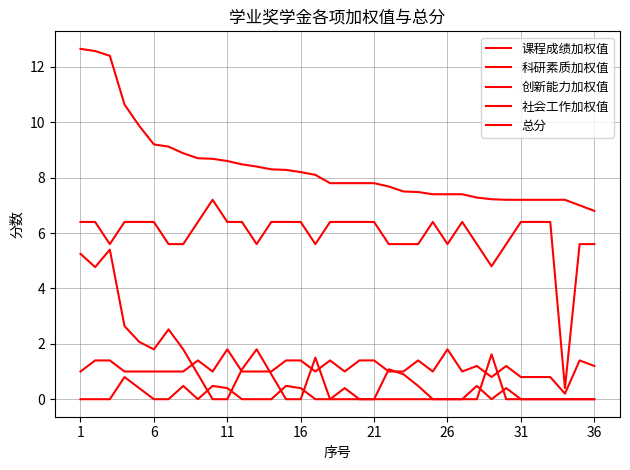

At how many categories does at least one series exceed 1?

36